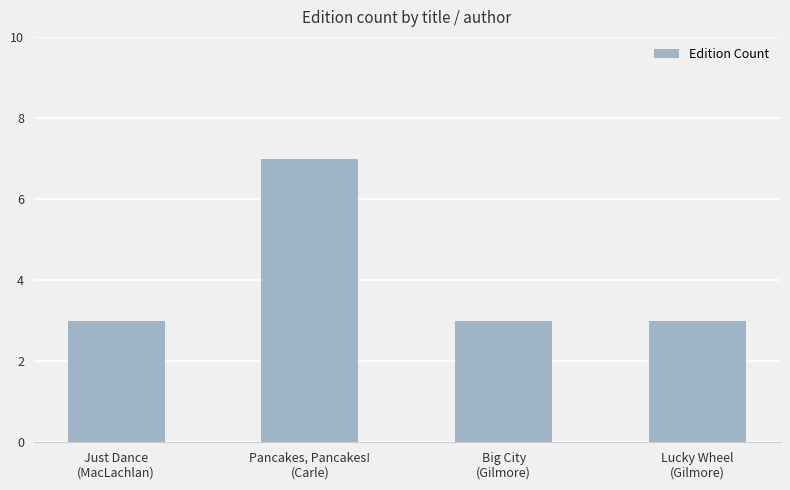

What is the smallest value displayed?

3